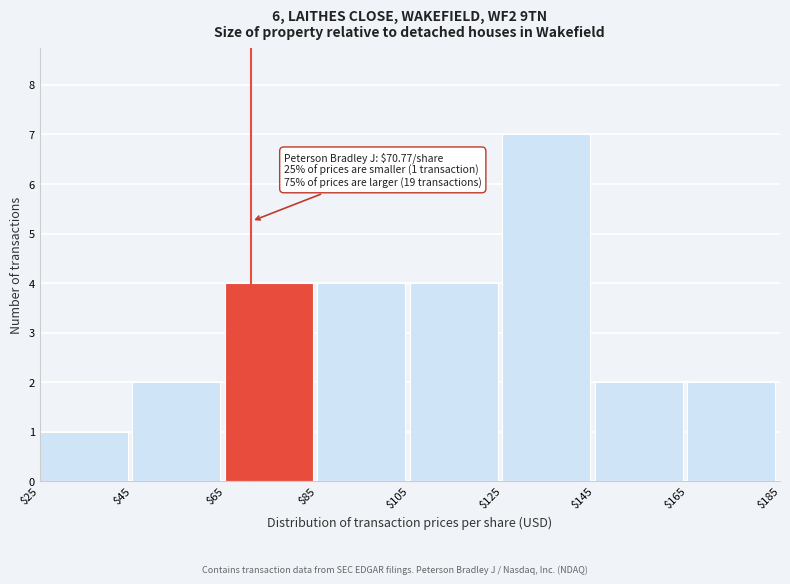

Over which range of the x-axis is the bar tallest?

$125 to $145